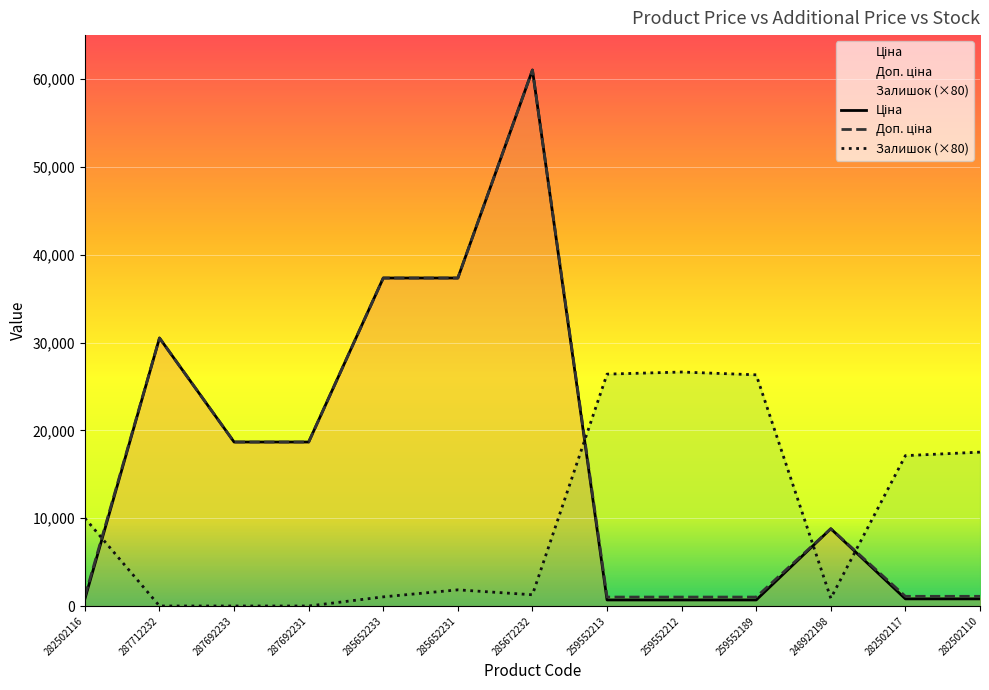

What is the difference between the Доп. ціна values at 287712232 and 282502110?

29410.6